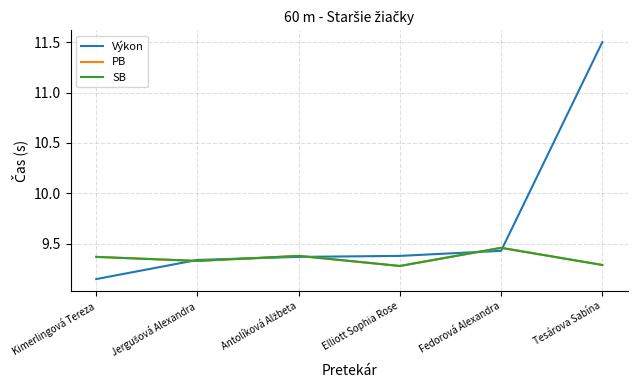

After their last crossing, which series has the higher values: Výkon or PB?

Výkon